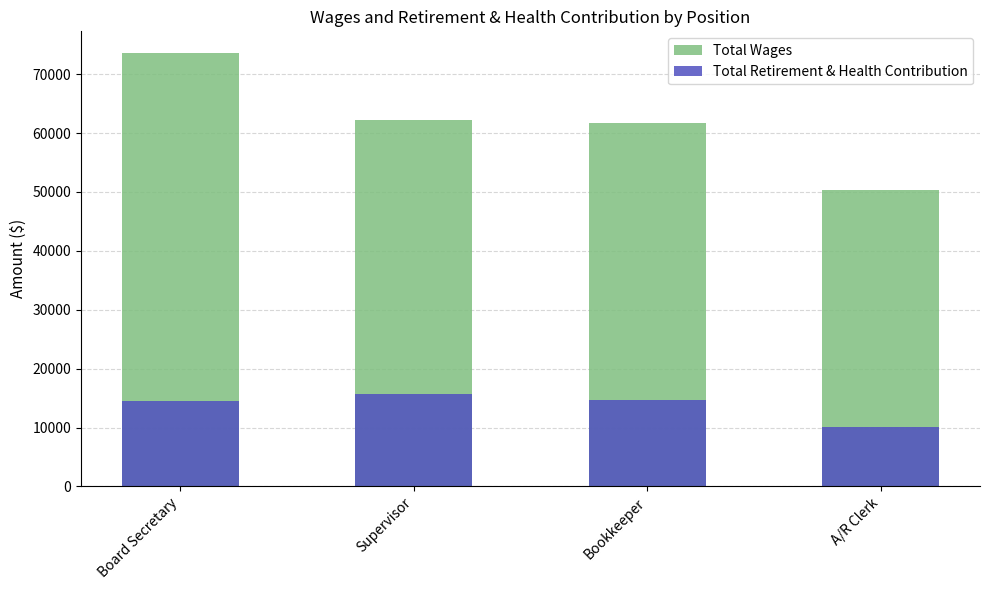

Which category has the highest value across all series?

Board Secretary